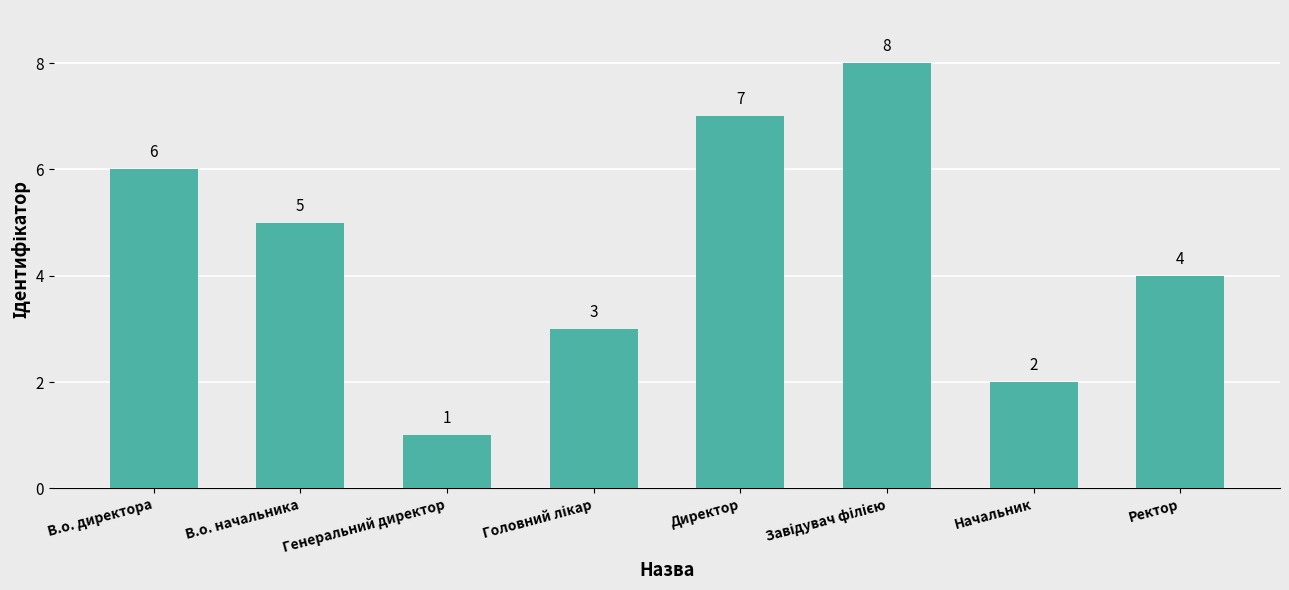

Where does the data first go above 5?

В.о. директора